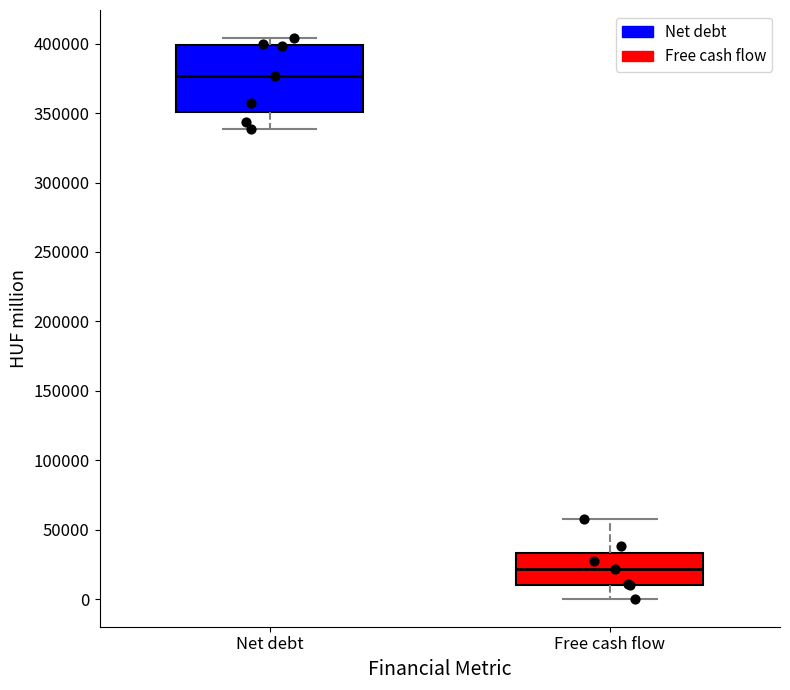

Reading left to right, read every box against the y-axis: the position of its median line, the range the box covers, and the ends of its whiskers. The values are not printed on the chart, so give them approximately, as read against the axis.

Net debt: median 375000, box 350000 to 400000, whiskers 340000 to 405000
Free cash flow: median 20000, box 10000 to 35000, whiskers 0 to 55000